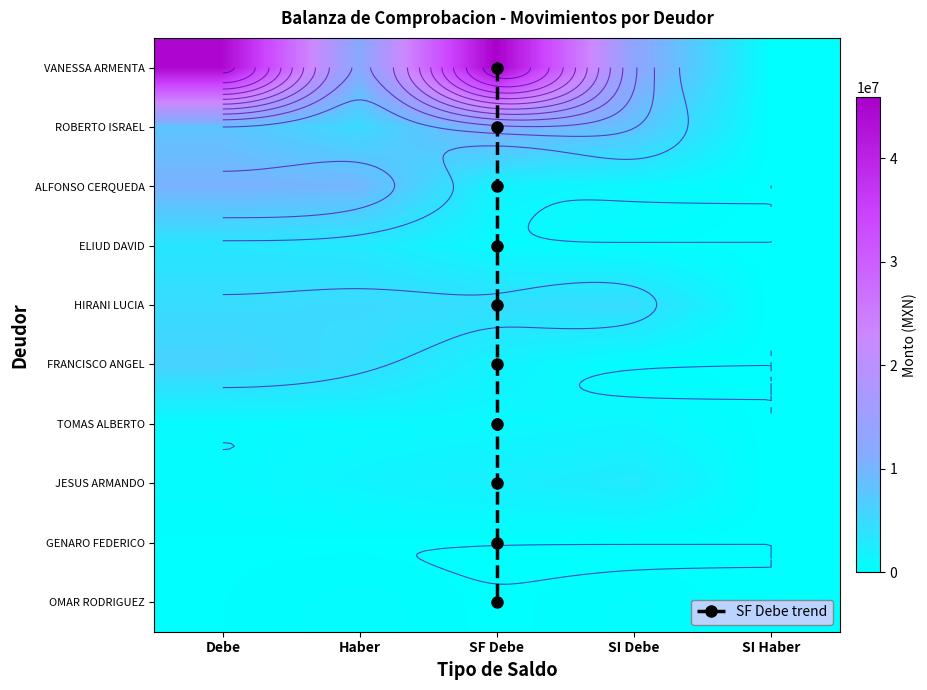

True or false: OMAR RODRIGUEZ MORALEZ has a value of 92984.4 at SF Debe.

True